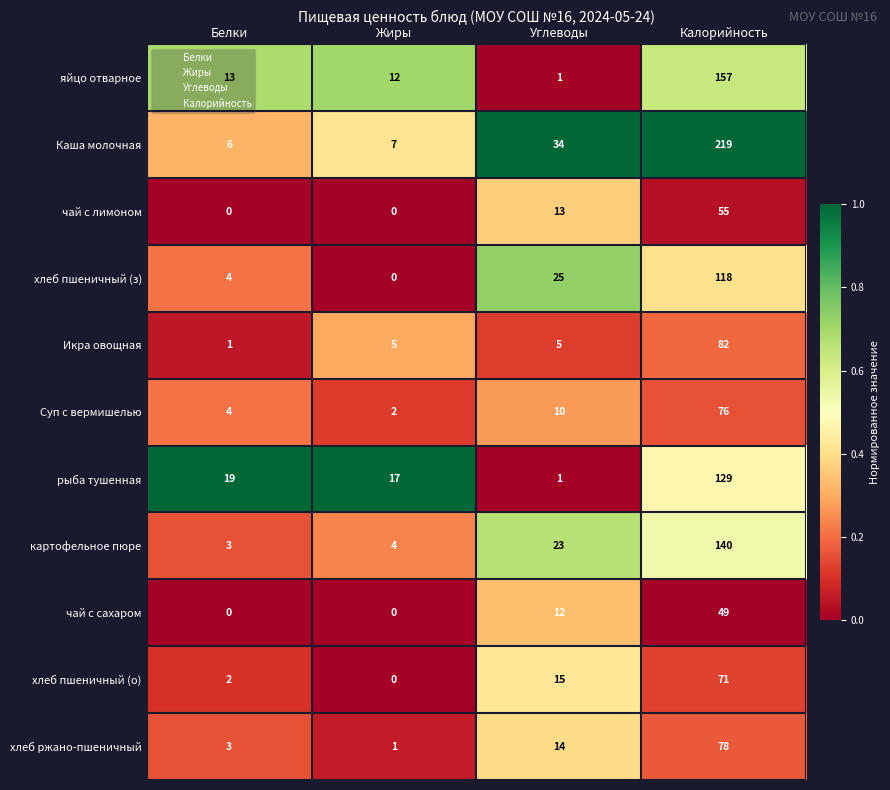

True or false: картофельное пюре has a value of 217 at Калорийность.

False